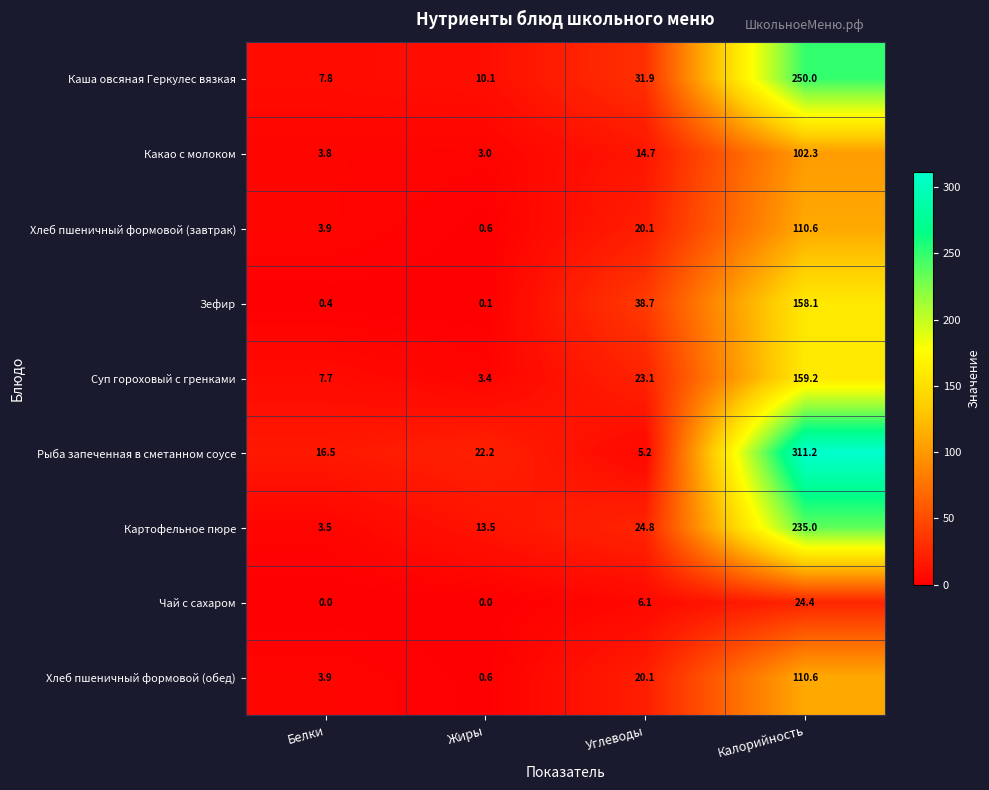

What is the approximate value of Какао с молоком at Калорийность?

102.3